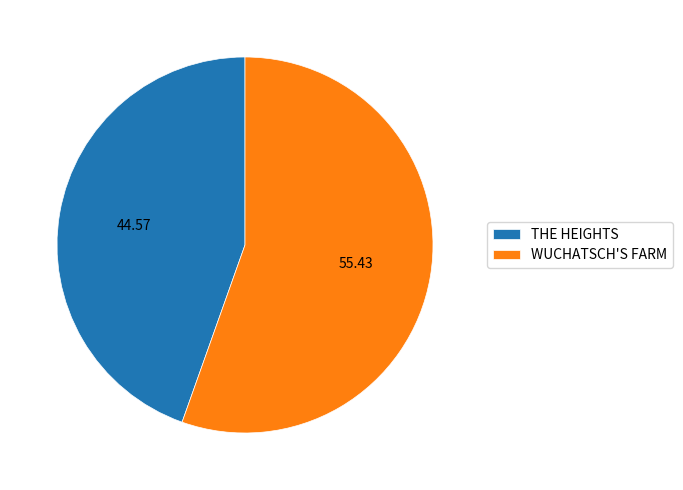

True or false: WUCHATSCH'S FARM accounts for 68% of the total.

False